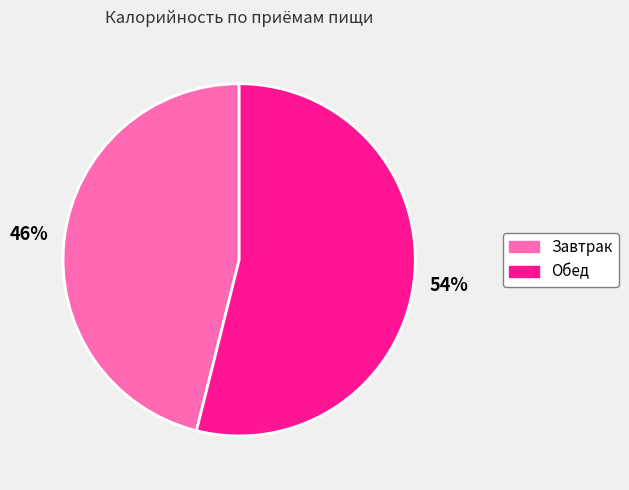

Which category has the smallest portion of the pie?

Завтрак